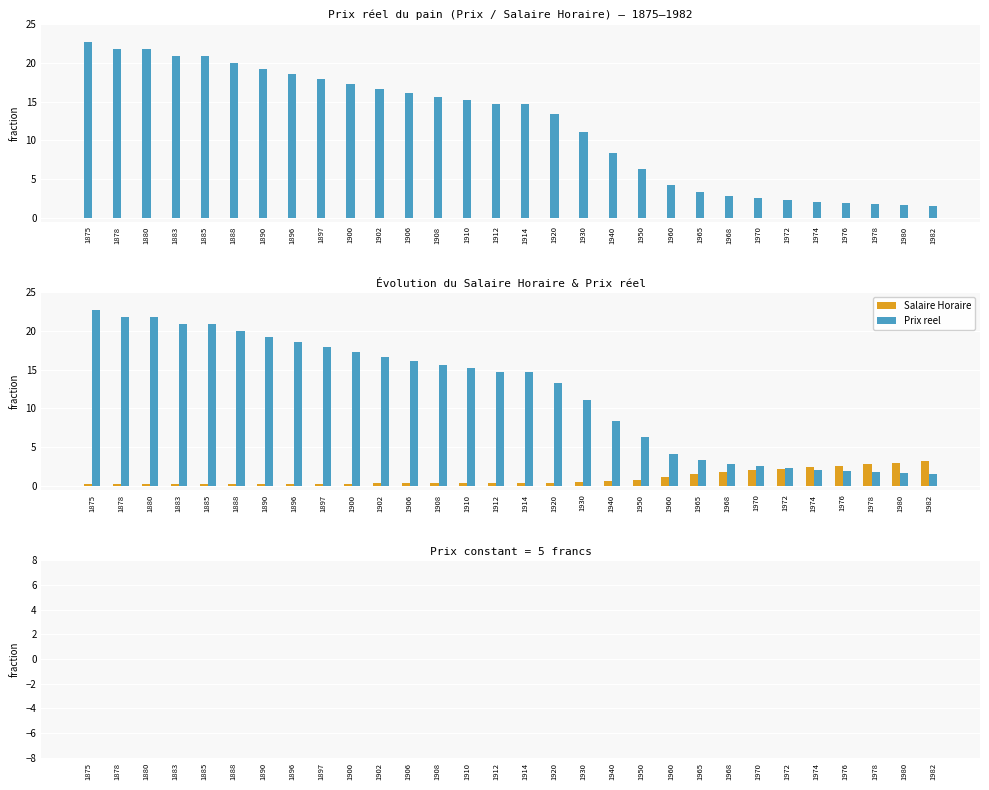

Reading right to left, list all the values displayed in this chart.

Prix reel: 1.6	1.7	1.8	1.9	2.1	2.3	2.5	2.9	3.3	4.2	6.2	8.3	11.1	13.3	14.7	14.7	15.2	15.6	16.1	16.7	17.2	17.9	18.5	19.2	20.0	20.8	20.8	21.7	21.7	22.7
Salaire Horaire: 3.2	3.0	2.8	2.6	2.4	2.2	2.0	1.8	1.5	1.2	0.8	0.6	0.5	0.4	0.3	0.3	0.3	0.3	0.3	0.3	0.3	0.3	0.3	0.3	0.2	0.2	0.2	0.2	0.2	0.2
Prix: 0.0	0.0	0.0	0.0	0.0	0.0	0.0	0.0	0.0	0.0	0.0	0.0	0.0	0.0	0.0	0.0	0.0	0.0	0.0	0.0	0.0	0.0	0.0	0.0	0.0	0.0	0.0	0.0	0.0	0.0